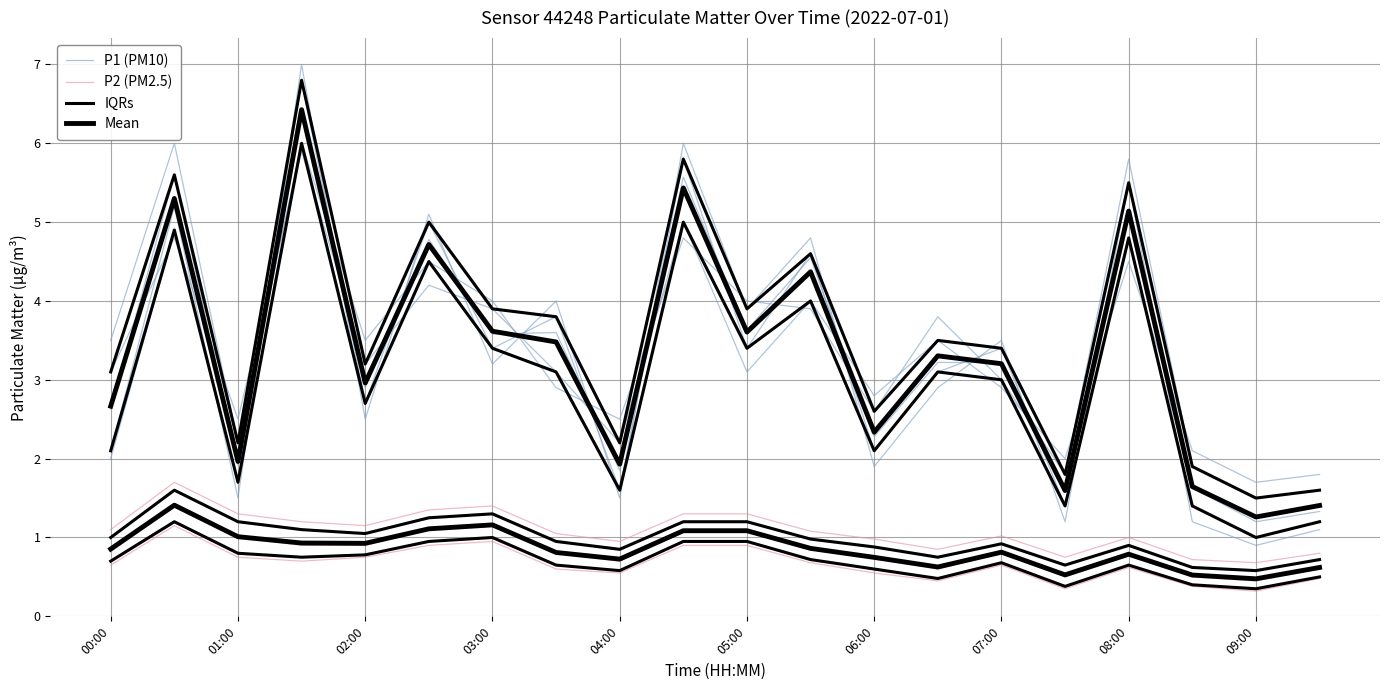

How many series are shown in this chart?

4